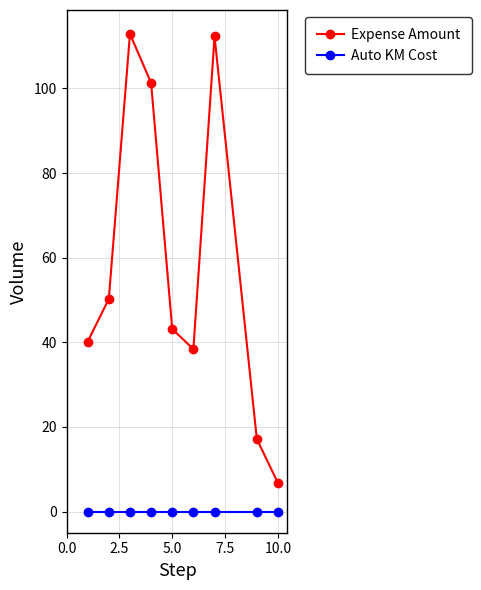

Reading left to right, what are all the values shown in this chart?

Expense Amount: 40.2	50.3	112.9	101.3	43.1	38.4	112.3	17.1	6.7
Auto KM Cost: 0.0	0.0	0.0	0.0	0.0	0.0	0.0	0.0	0.0